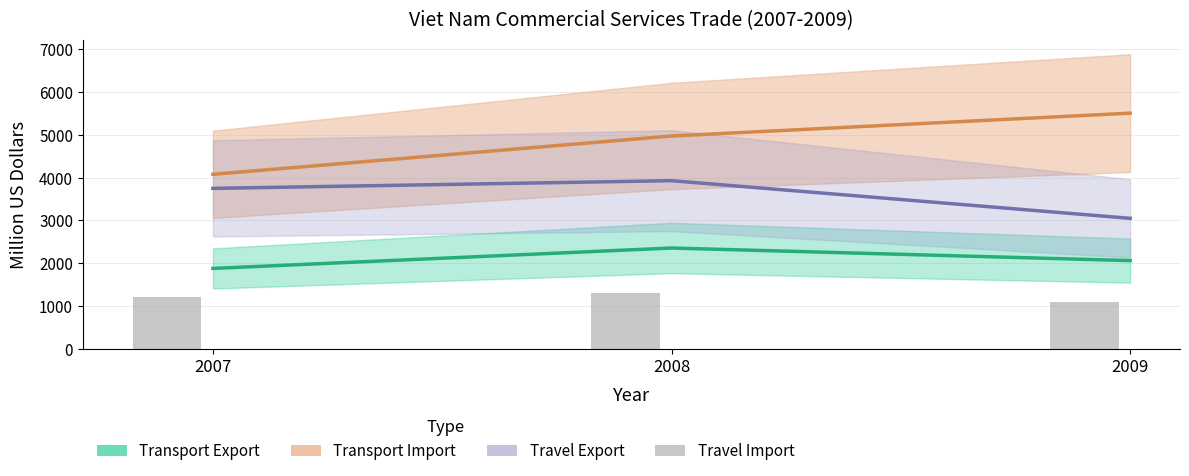

Which series has the largest range (max minus min)?

Transport Import